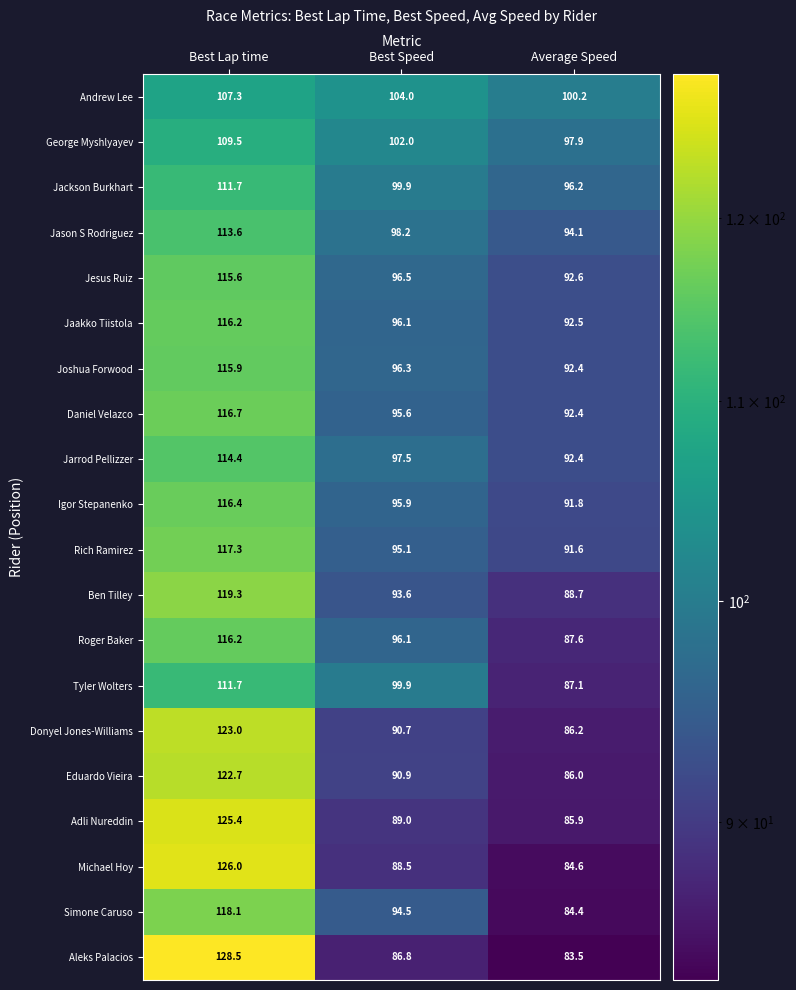

What is the minimum value shown in the chart?

83.5